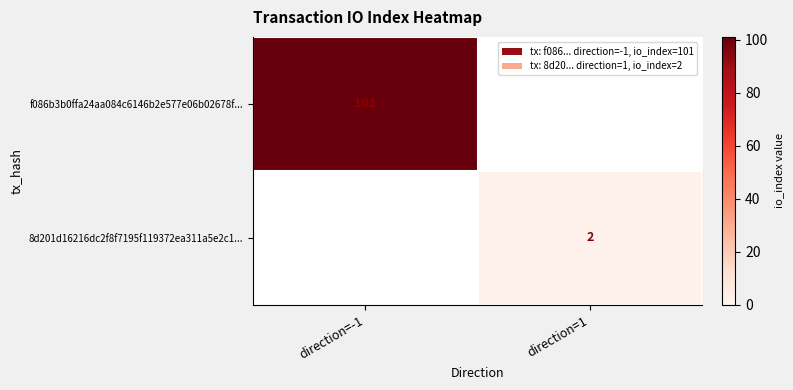

The value of 8d201d16216dc2f8f7195f119372ea311a5e2c1... at direction=1 is 2. True or false?

True